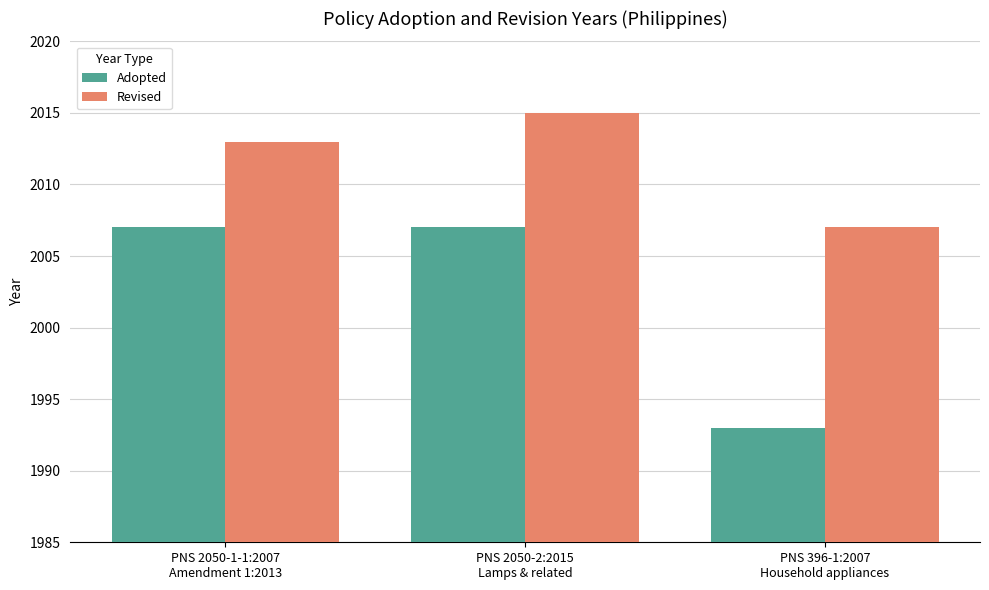

Are the bars grouped side by side (vs. stacked)?

Yes